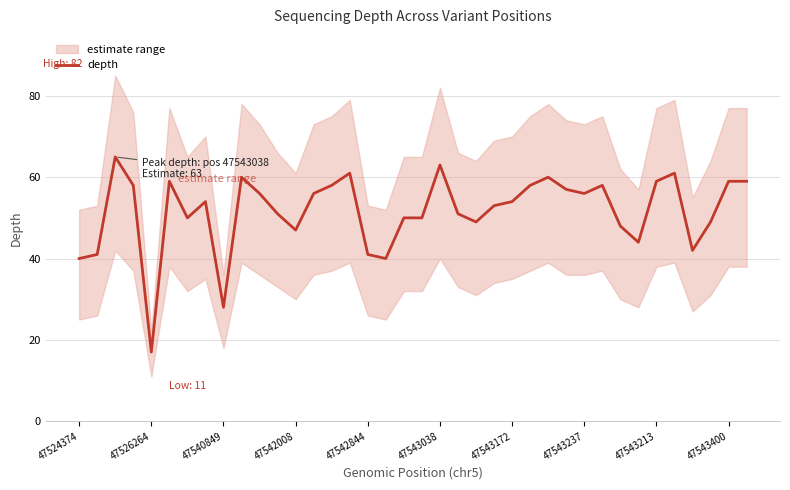

What is the average value?

52